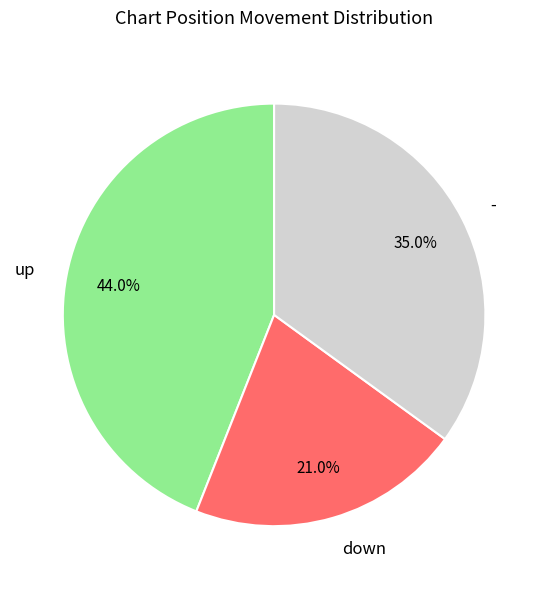

Which category has the biggest portion of the pie?

up